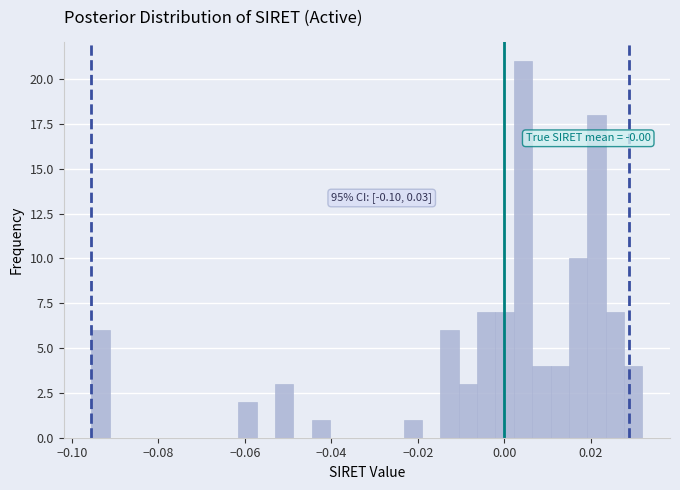

Read against the x-axis, roughly where is the centre of the tallest bar?

0.004